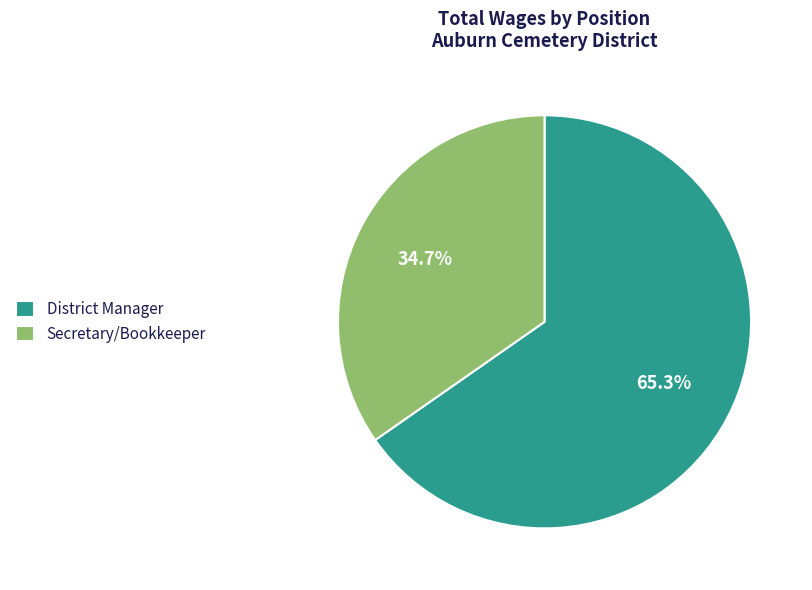

Combined, do Secretary/Bookkeeper and District Manager account for over 50%?

Yes